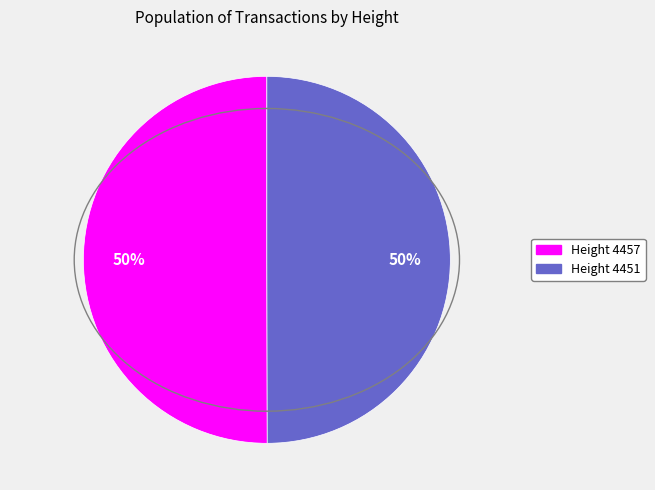

Count the number of slices in the pie.

2